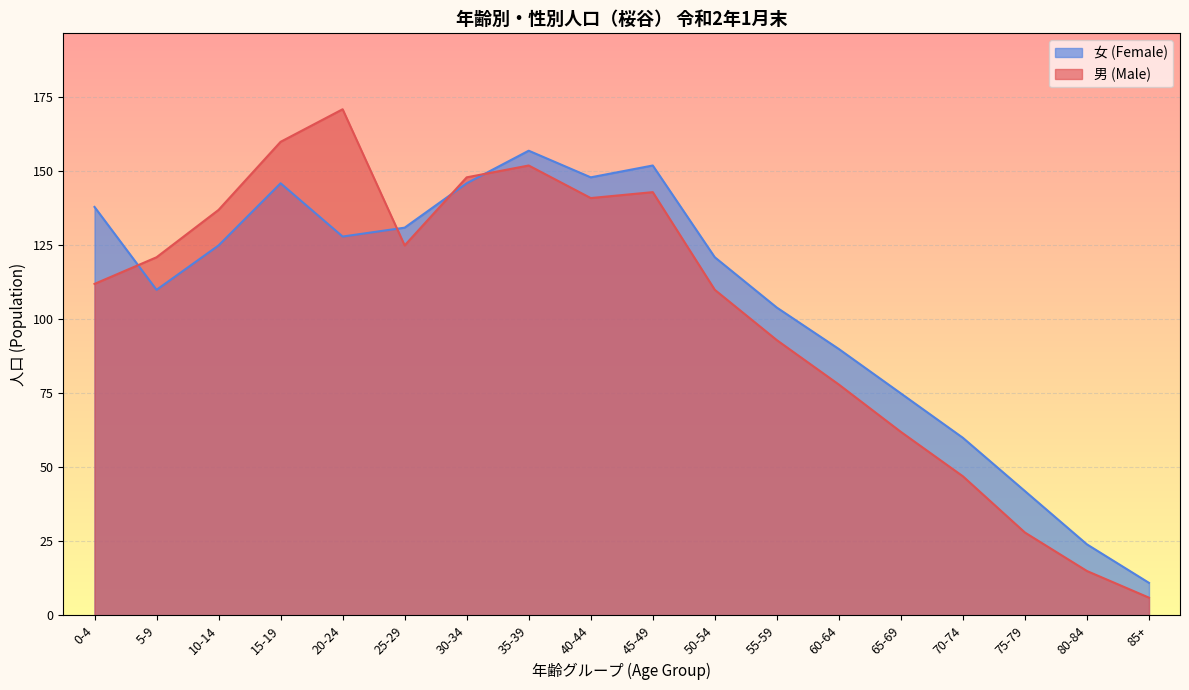

At which label is 男 (Male) closest to 88?

55-59